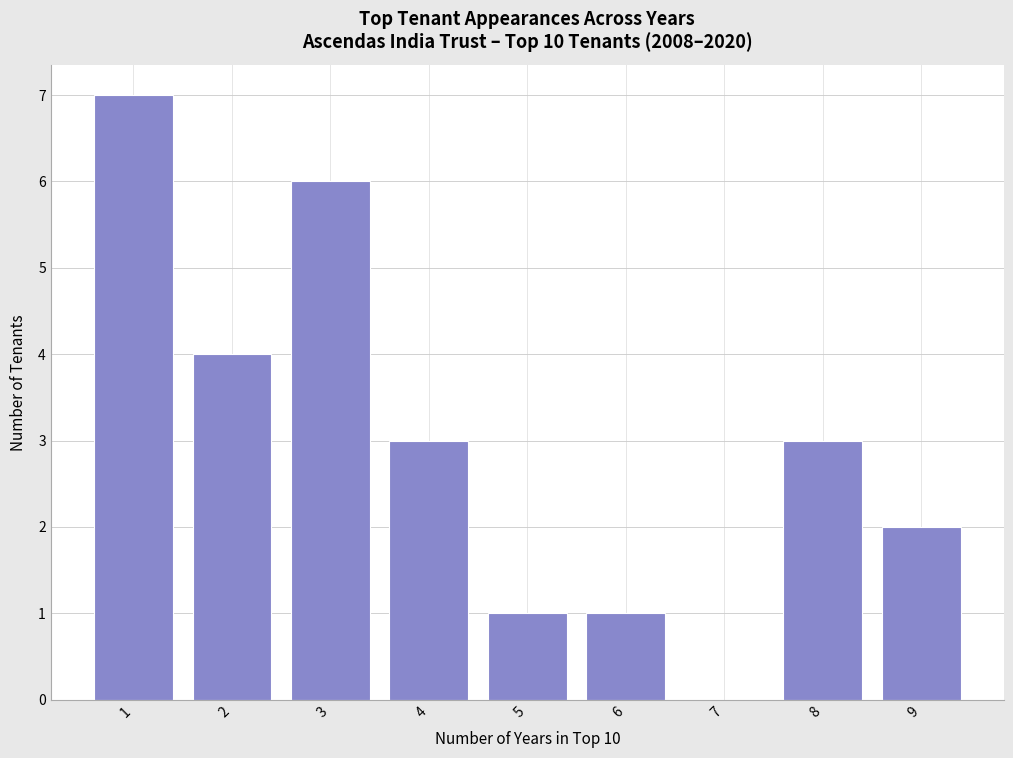

Reading left to right, transcribe all the data shown in this chart.

1=7	2=4	3=6	4=3	5=1	6=1	7=0	8=3	9=2